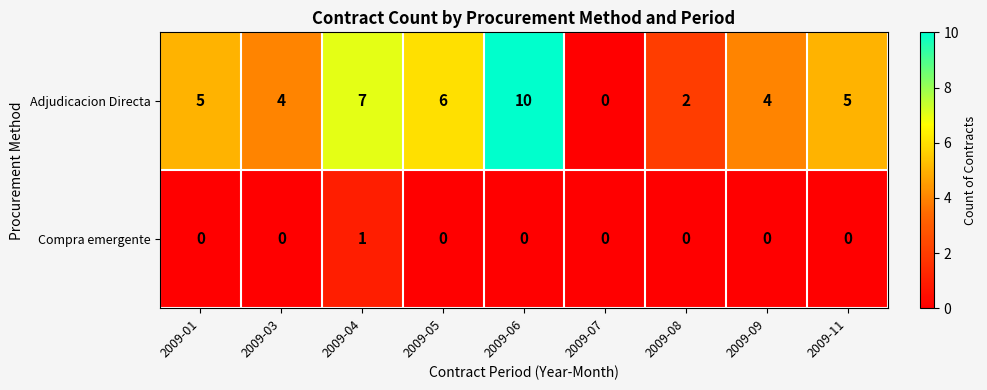

How many series are shown in this chart?

2